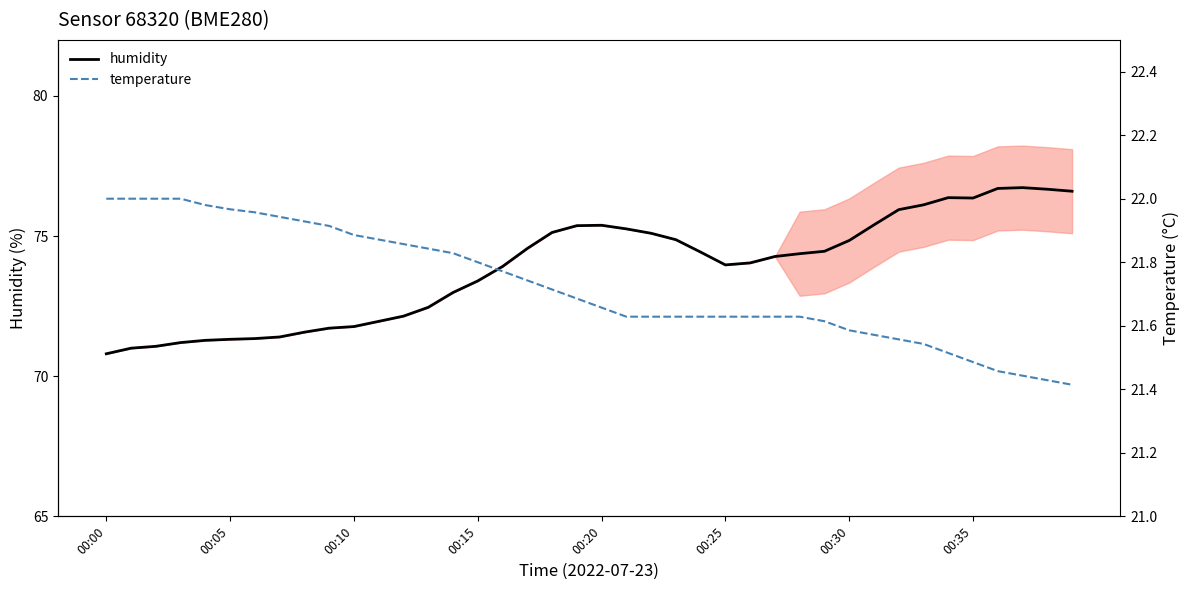

What is the lowest value of the humidity series?

70.8